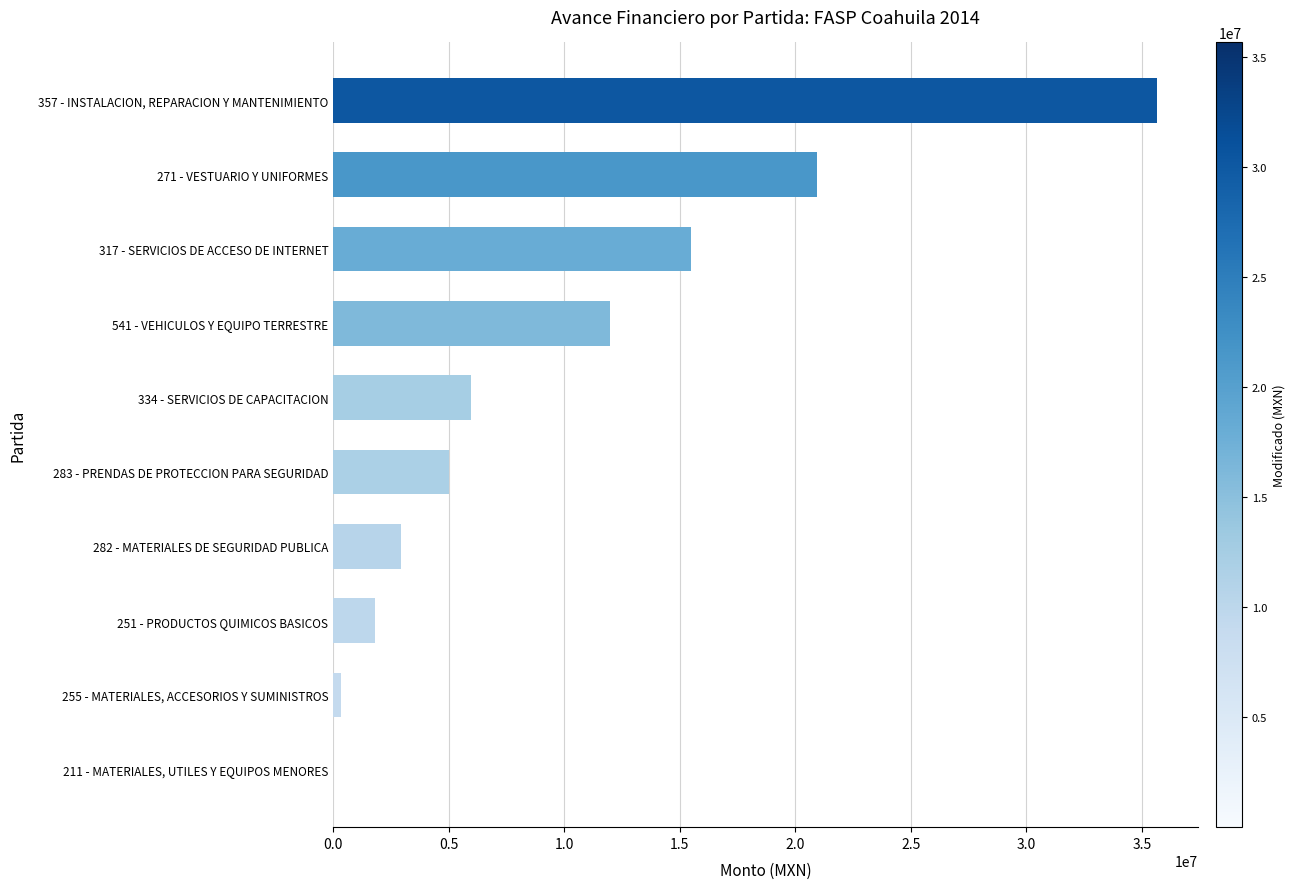

Where is the data nearest to the value 17821914?

317 - SERVICIOS DE ACCESO DE INTERNET